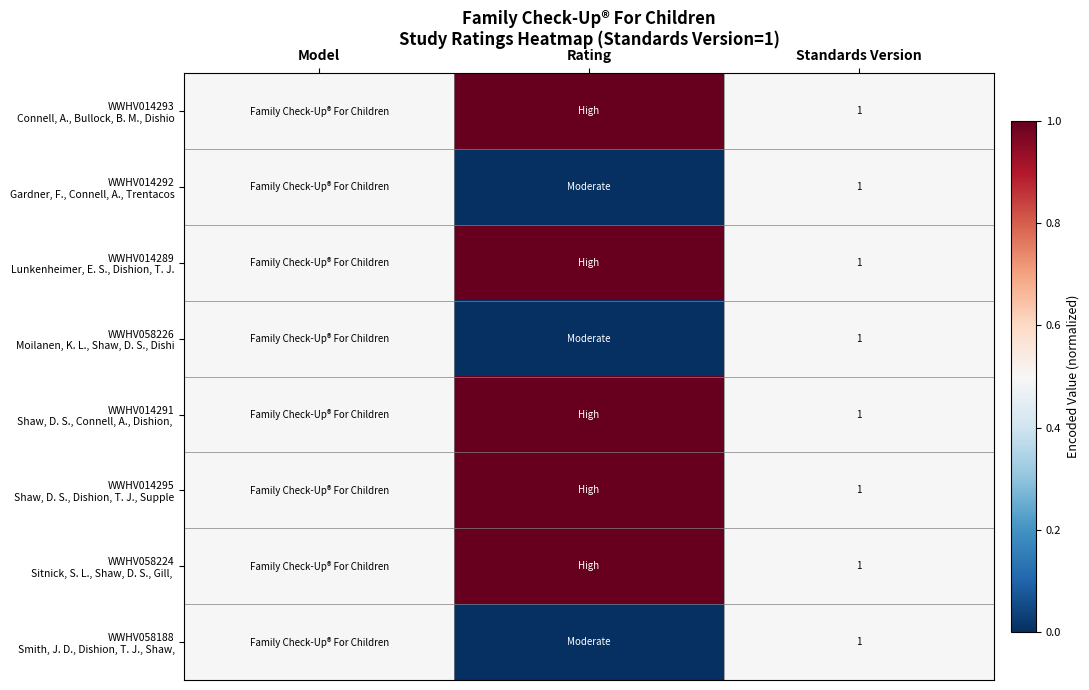

At how many categories does at least one series exceed 0?

3